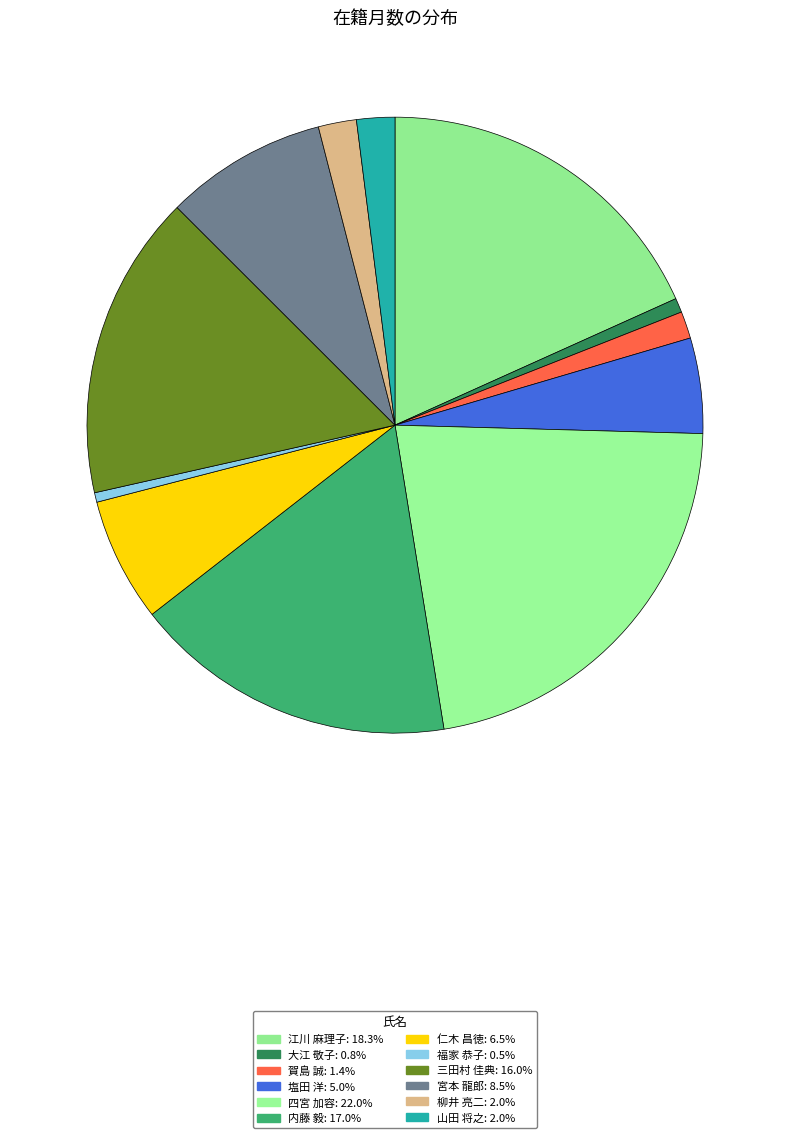

Which category has the biggest portion of the pie?

四宮 加容